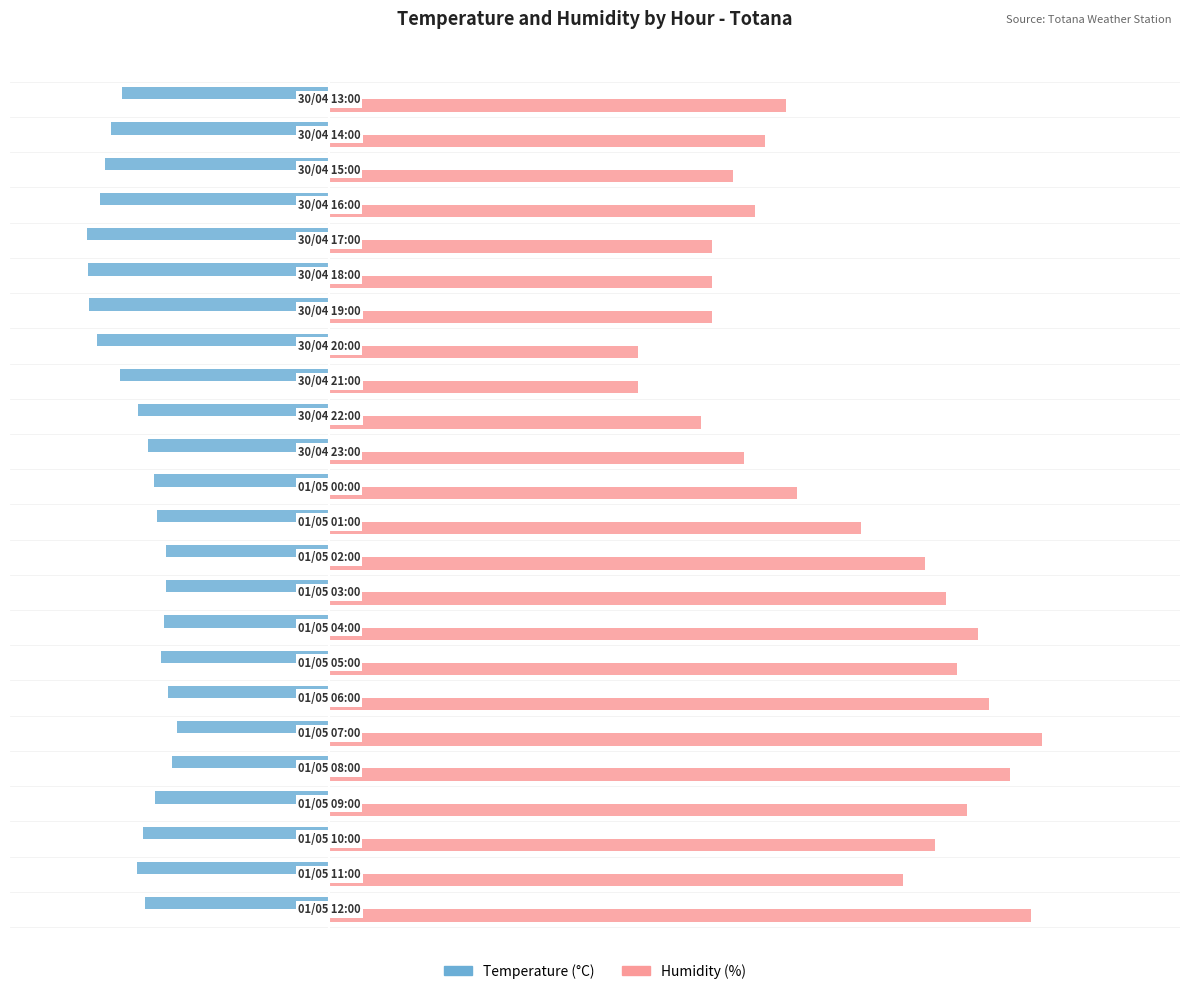

Which series has the largest range (max minus min)?

Humidity (%)